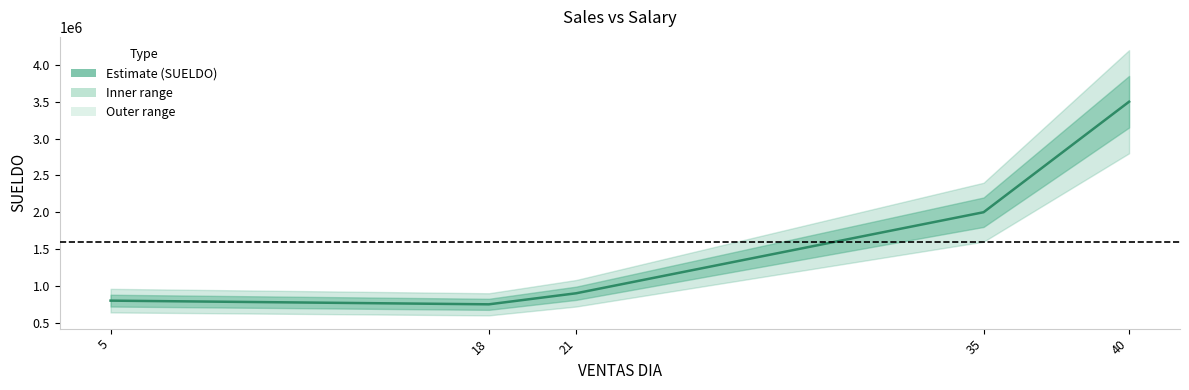

What is the sum of all values?

7950000